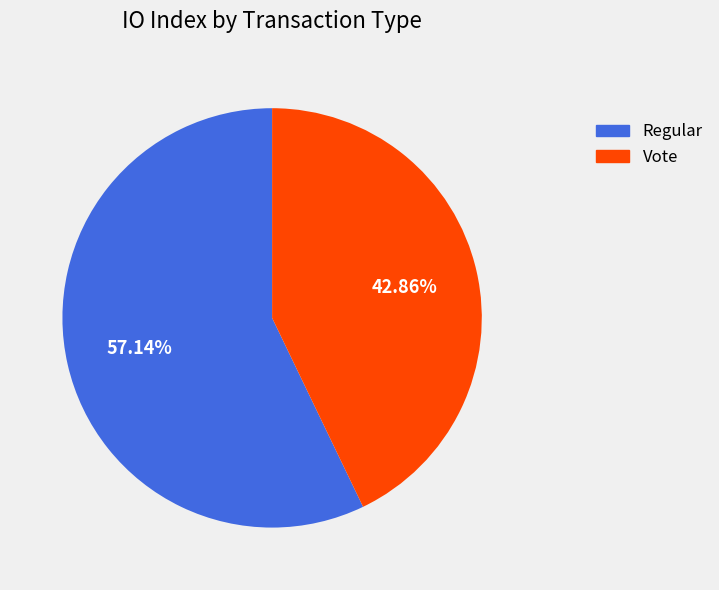

The Vote slice represents 33% of the pie. True or false?

False